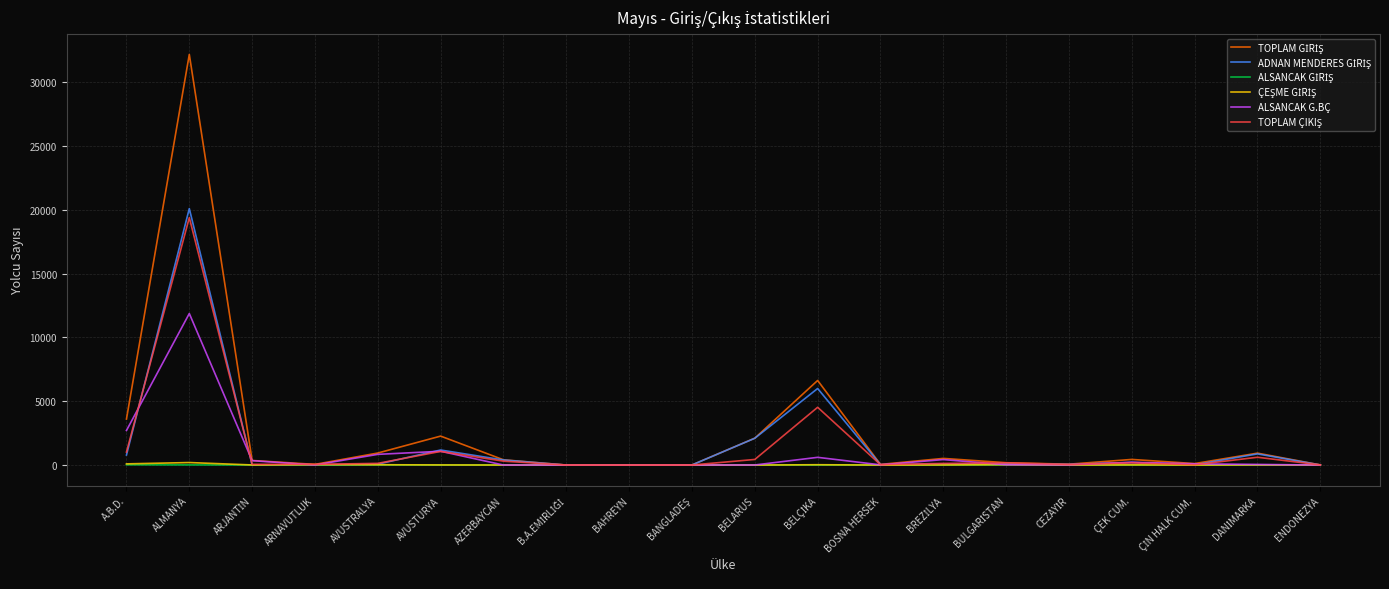

What is the maximum value shown in the chart?

32158